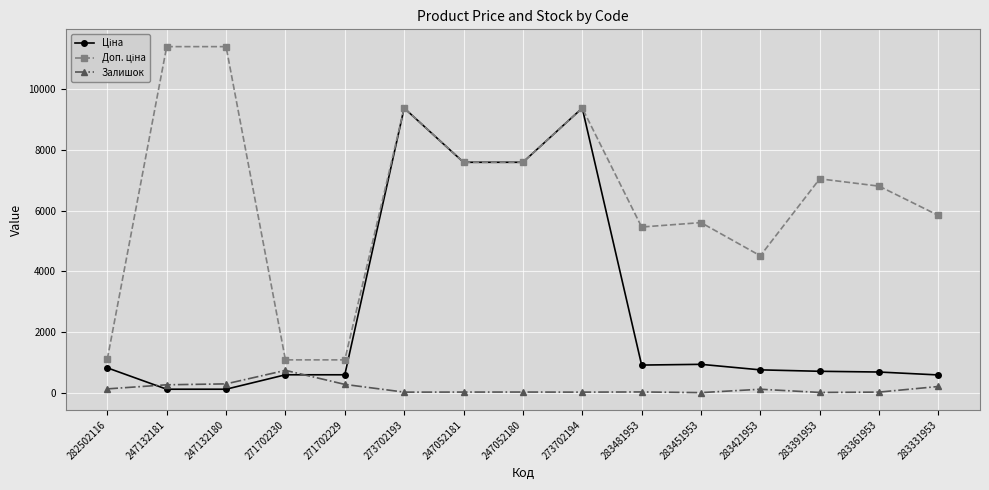

What is the greatest value displayed?

11410.0